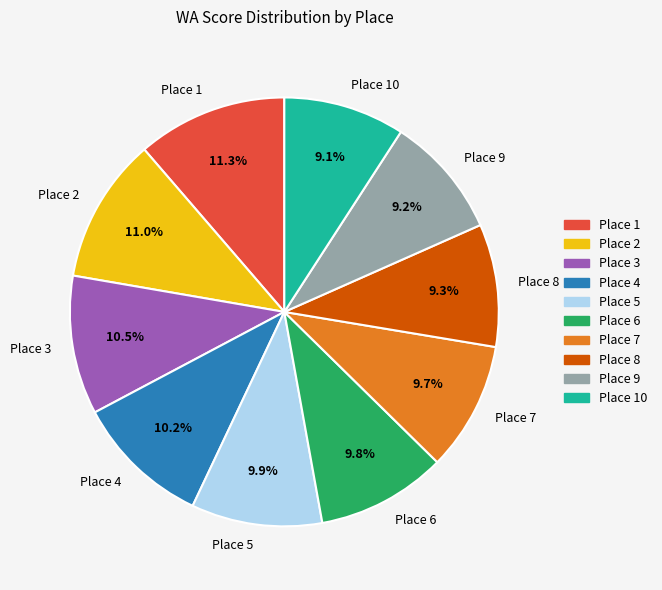

What is the total percentage of Place 6 and Place 7?

19.5%